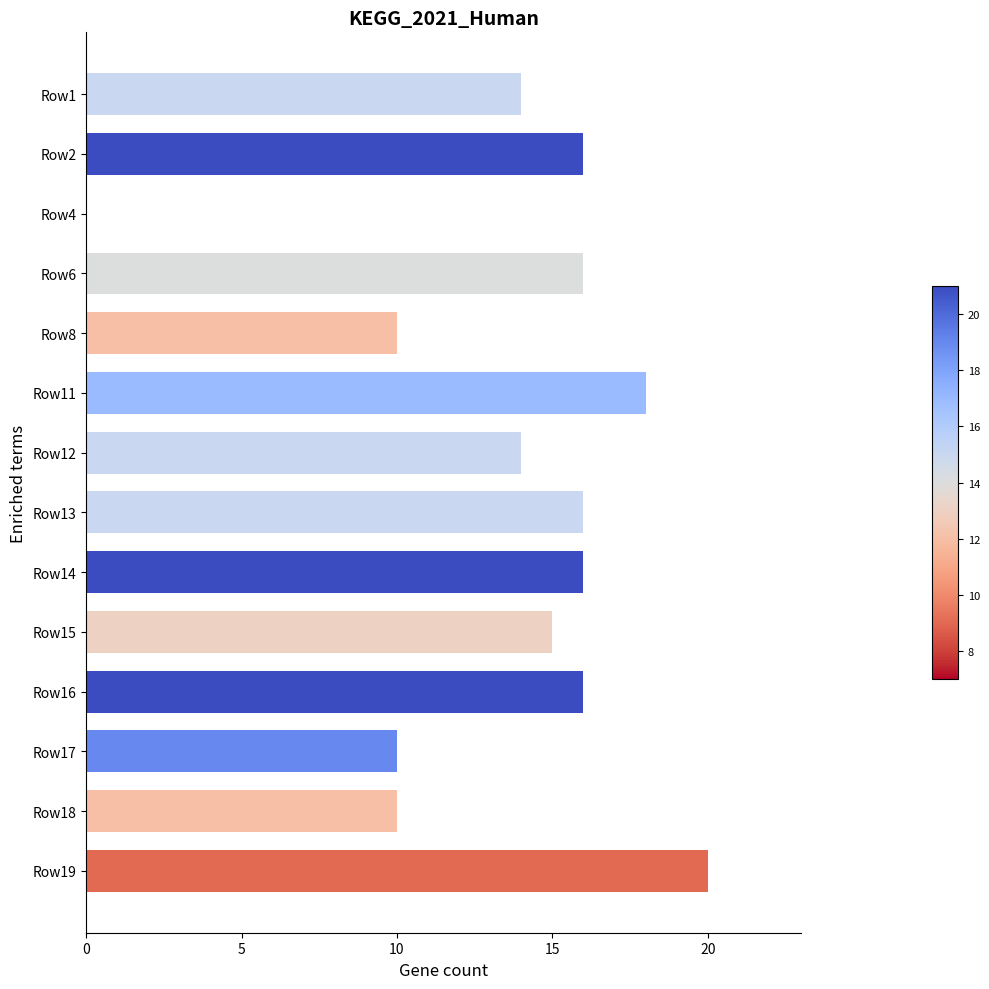

Reading top to bottom, what are all the values shown in this chart?

Row1=14	Row2=16	Row4=0	Row6=16	Row8=10	Row11=18	Row12=14	Row13=16	Row14=16	Row15=15	Row16=16	Row17=10	Row18=10	Row19=20